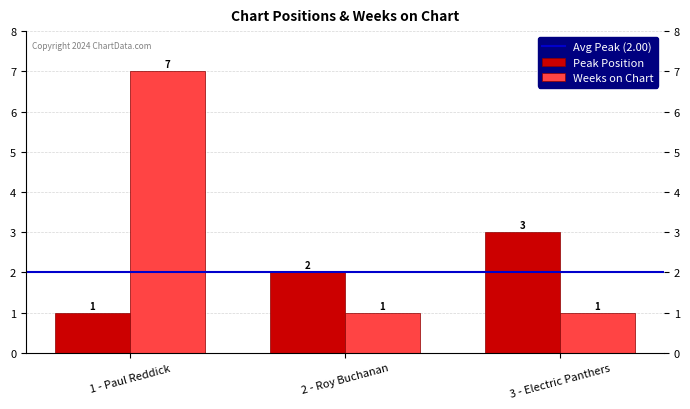

What is the smallest value displayed?

1